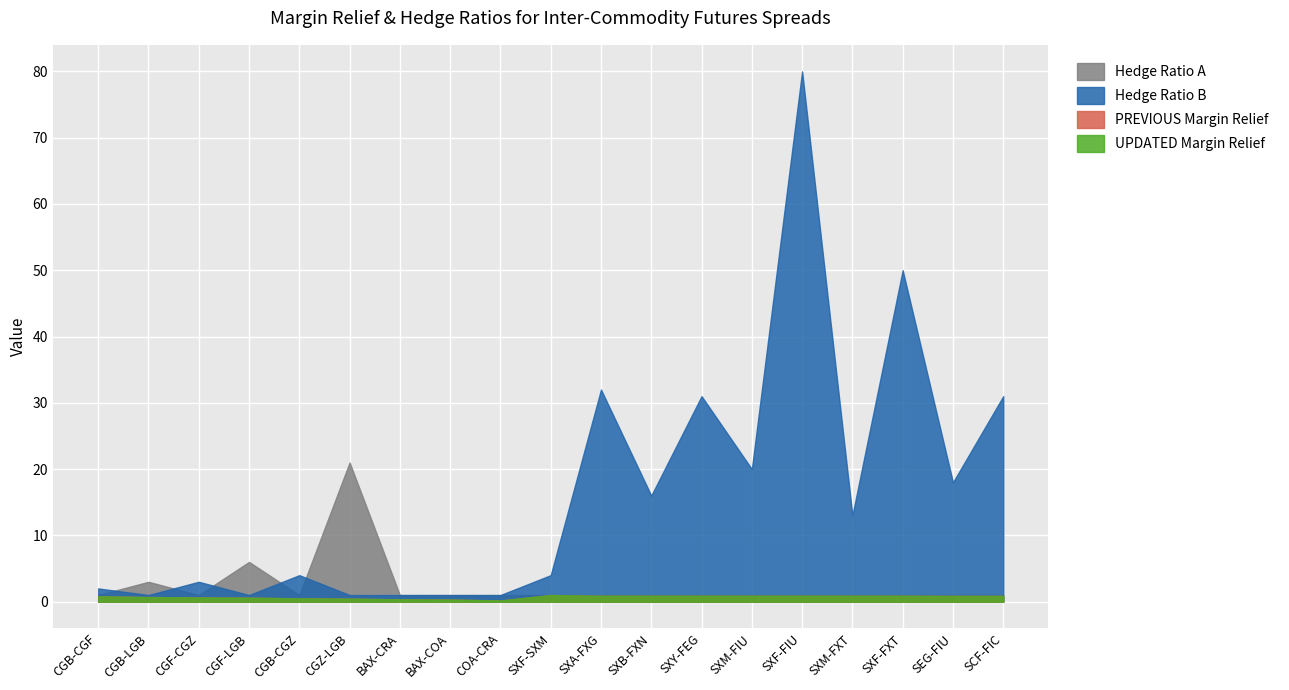

What is the spread (max minus min) of values at BAX-CRA?

0.7